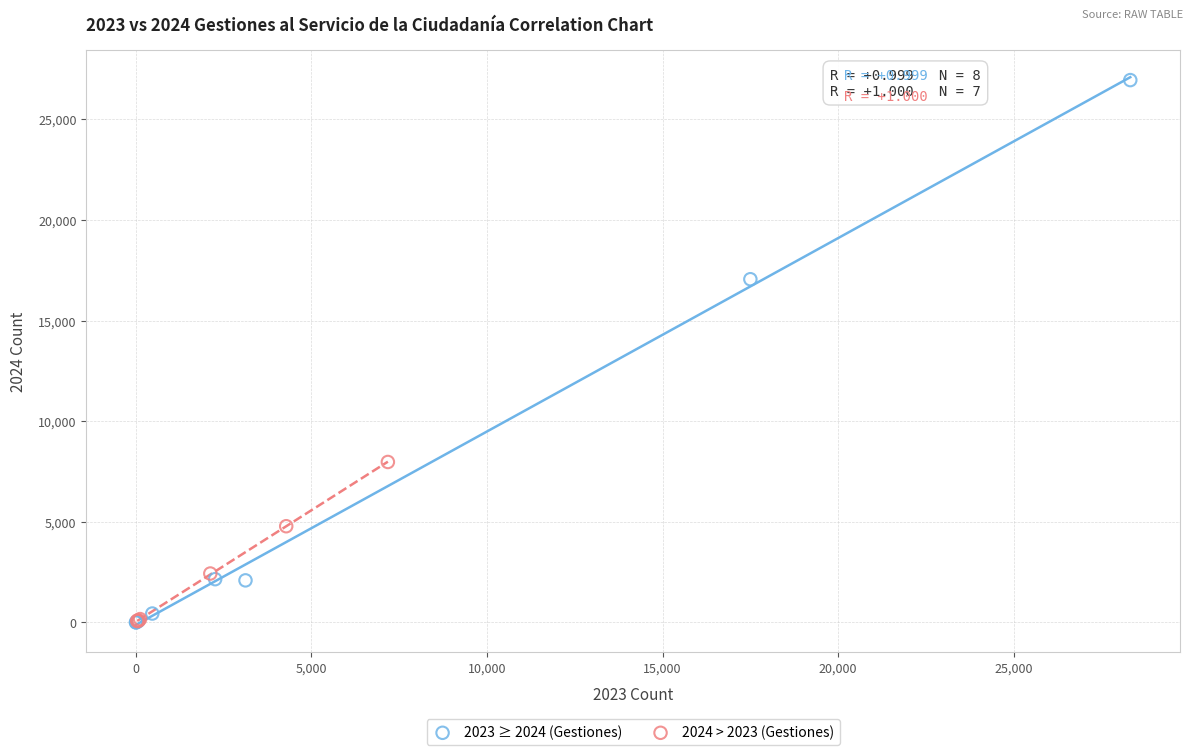

Which series contains the highest Y value?

2023 ≥ 2024 (Gestiones)